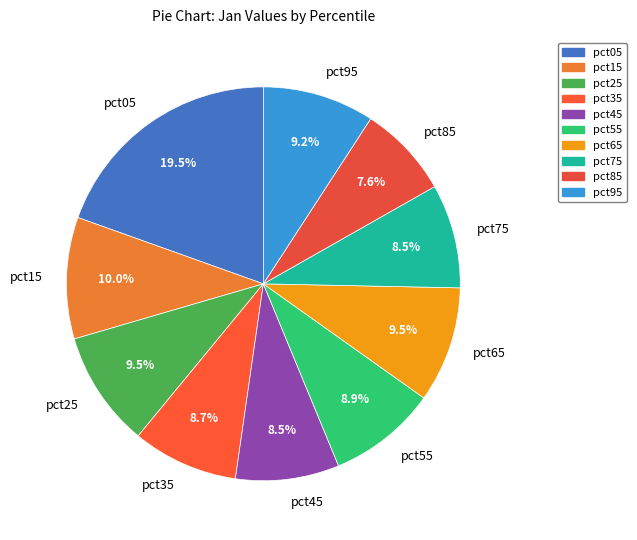

To the nearest percent, what percentage of the pie is pct85?

8%